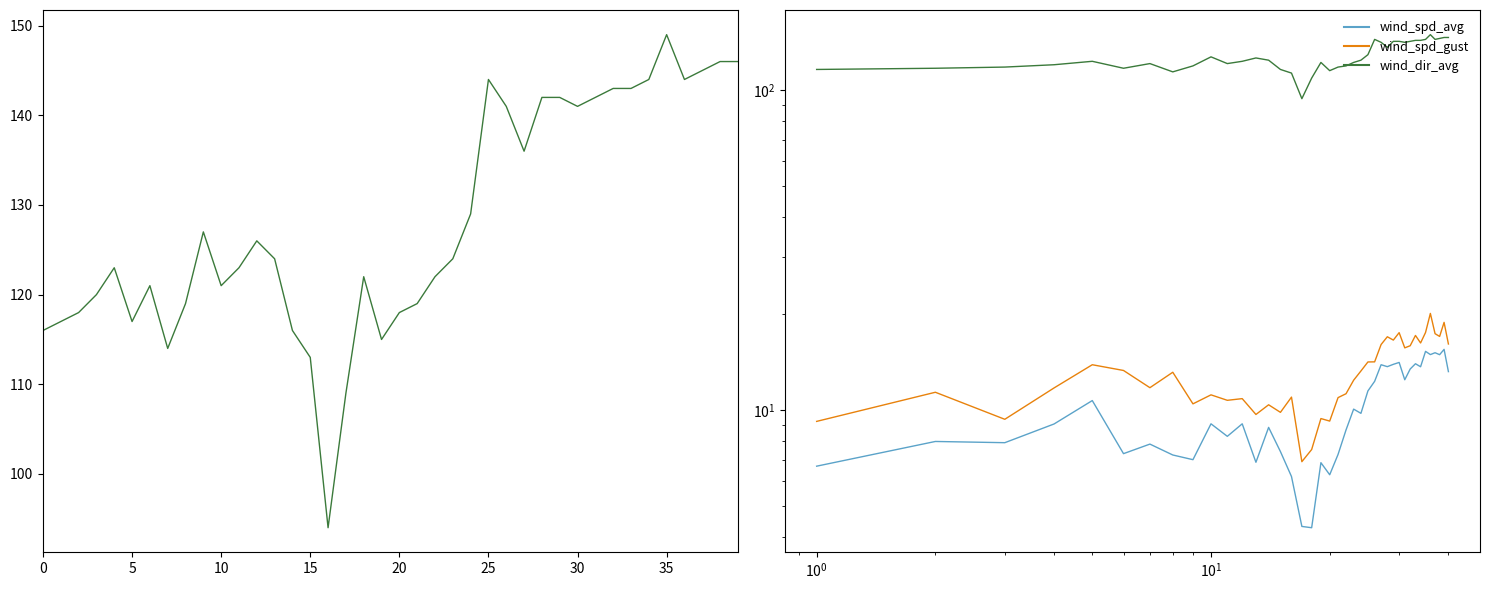

Which series has the widest spread of values?

wind_dir_avg